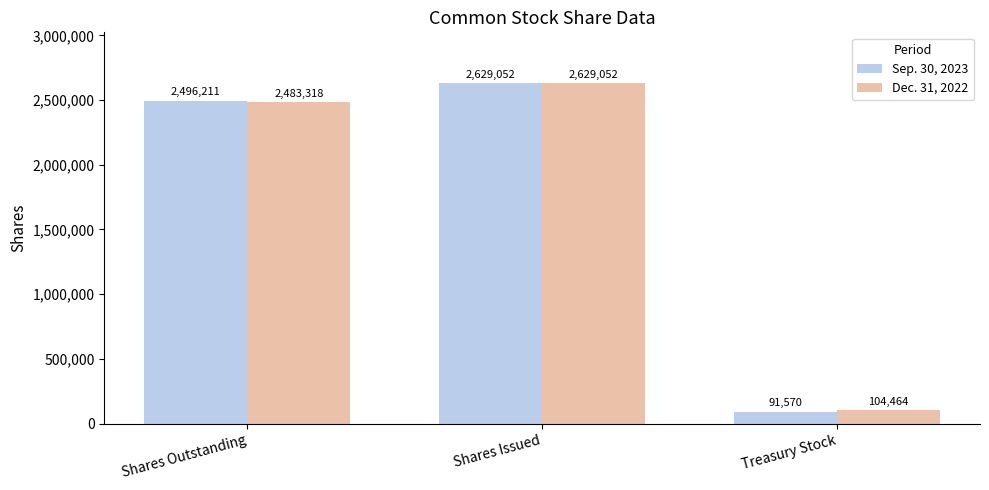

What is the difference between the Sep. 30, 2023 values at Shares Issued and Shares Outstanding?

132841